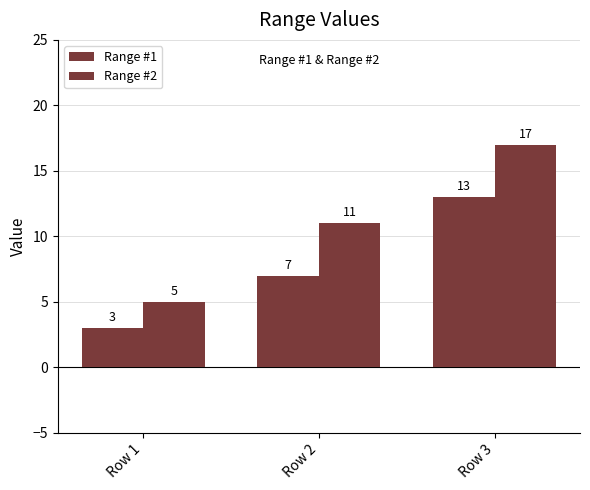

Count the Range #1 values in the range 3 to 13.

3